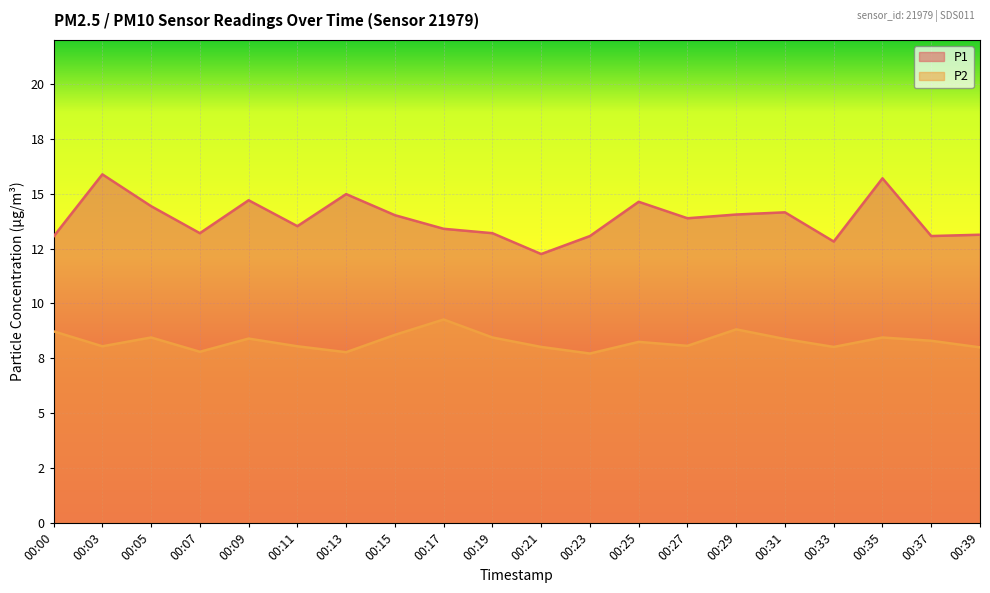

The P2 series shows 4.1 at 00:37. True or false?

False